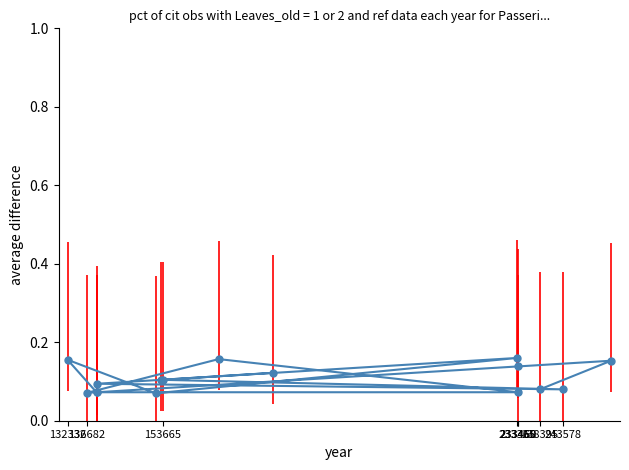

What is the minimum value shown in the chart?

0.1